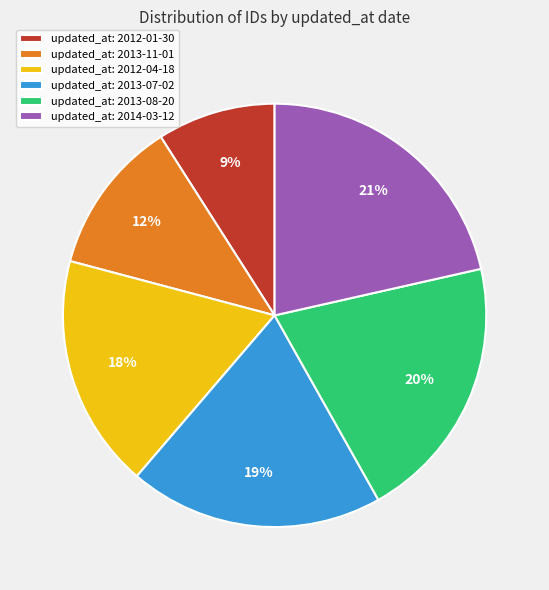

To the nearest percent, what portion does updated_at: 2012-01-30 represent?

9%